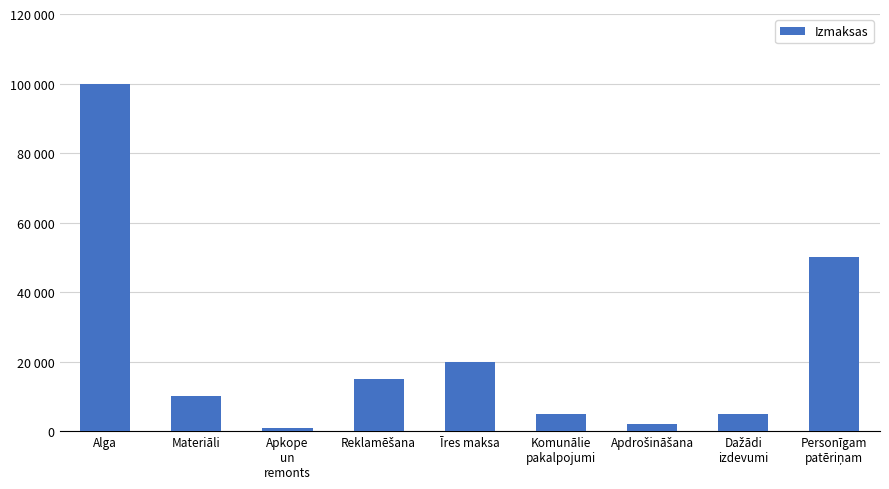

Are the bars horizontal?

No